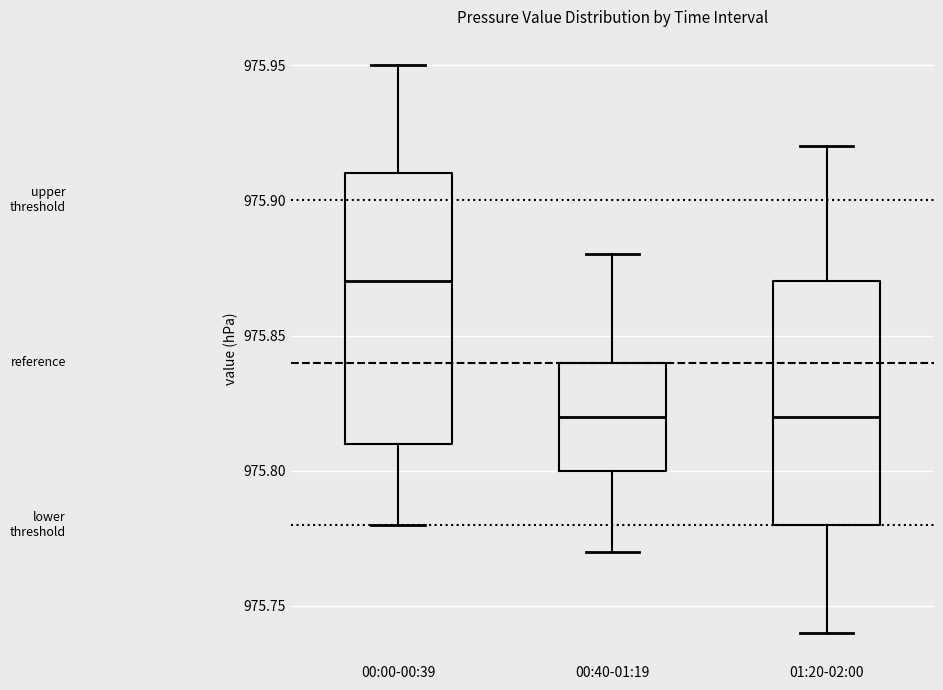

Reading left to right, transcribe this box plot: for each box, give where its median line is, the range the box spans, and where its two whiskers end, as read against the y-axis. The values are not printed on the chart, so give them approximately, as read against the axis.

00:00-00:39: median 975.87, box 975.81 to 975.91, whiskers 975.78 to 975.95
00:40-01:19: median 975.82, box 975.80 to 975.84, whiskers 975.77 to 975.88
01:20-02:00: median 975.82, box 975.78 to 975.87, whiskers 975.74 to 975.92